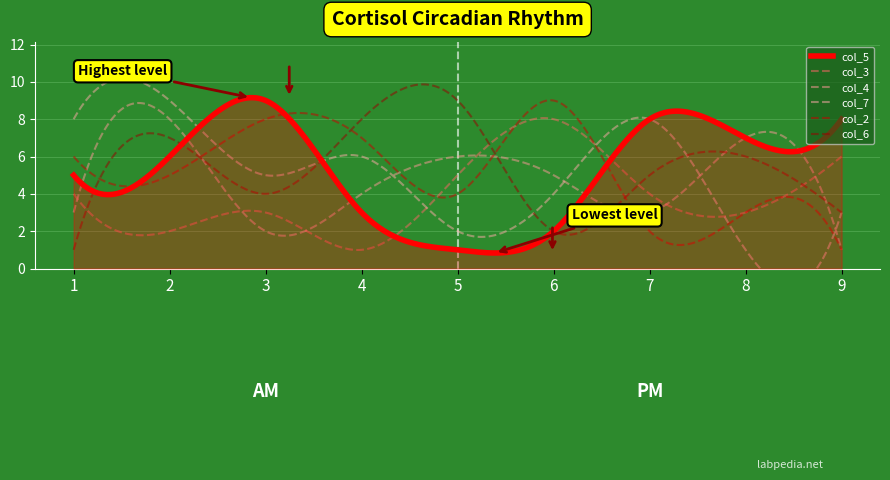

What value does the col_6 series have at 7?

5